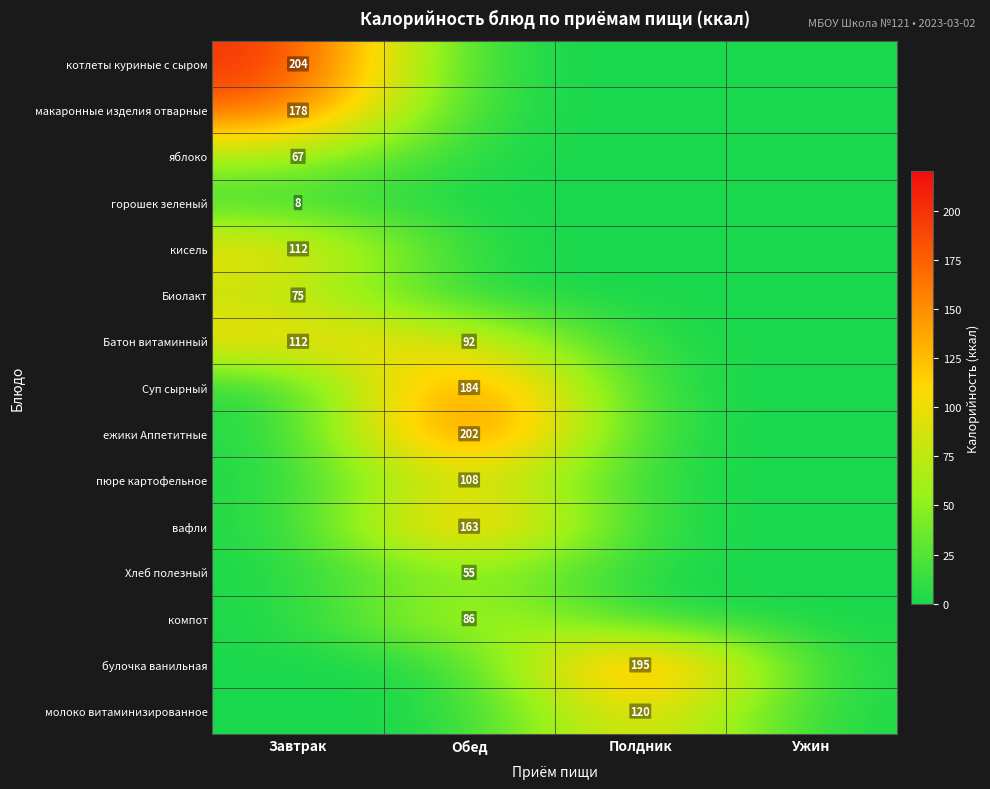

The value of котлеты куриные с сыром at Завтрак is 204. True or false?

True